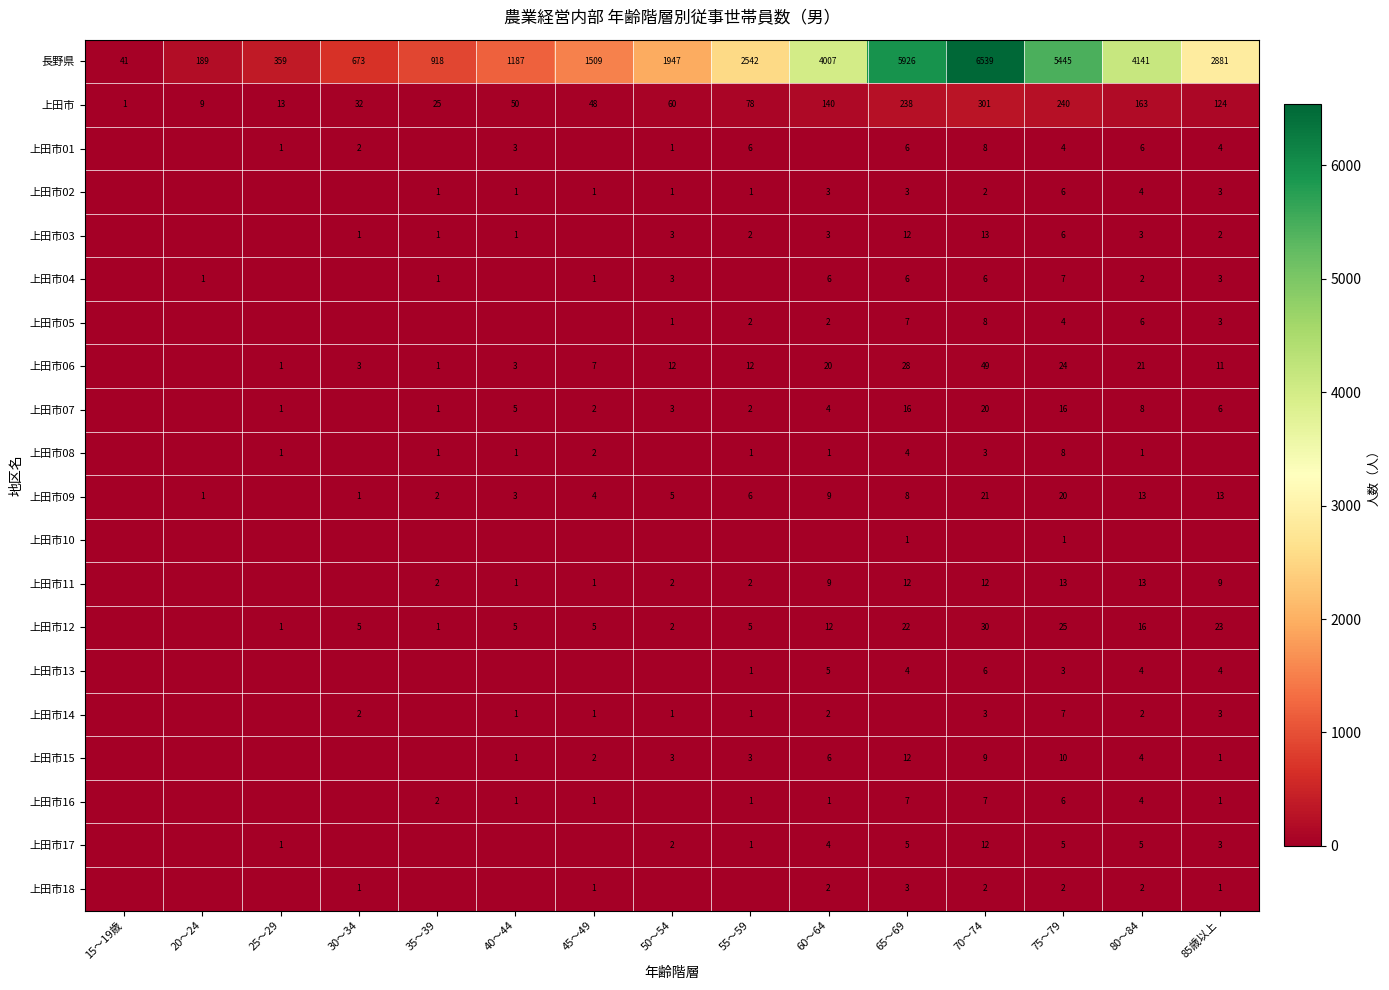

What is the difference between the maximum and minimum values in the 上田市 series?

300